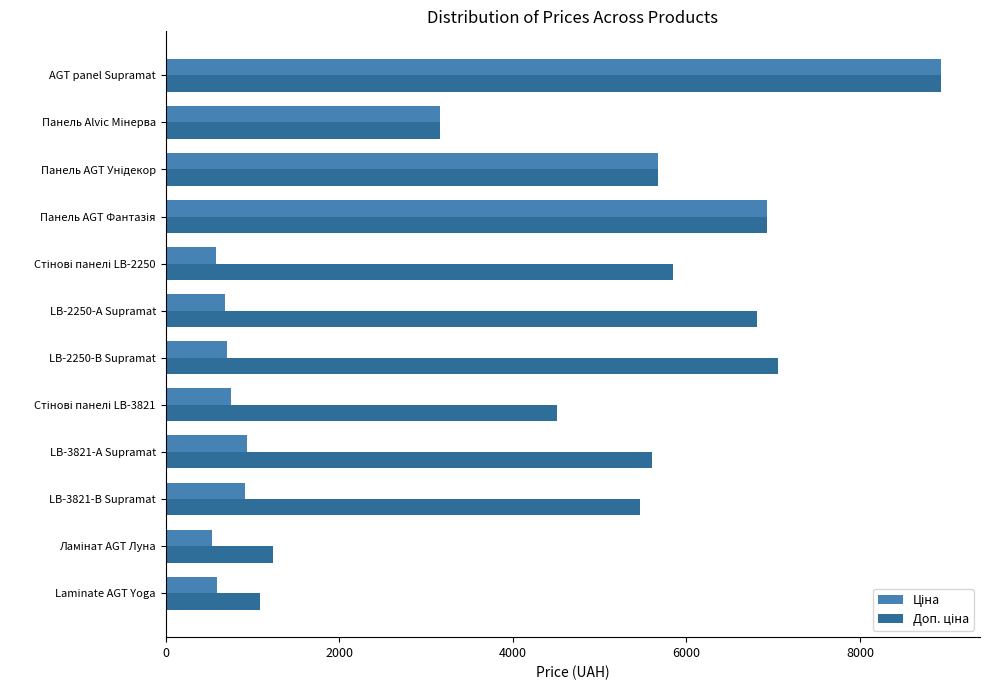

At which category is the sum across all series the highest?

AGT panel Supramat